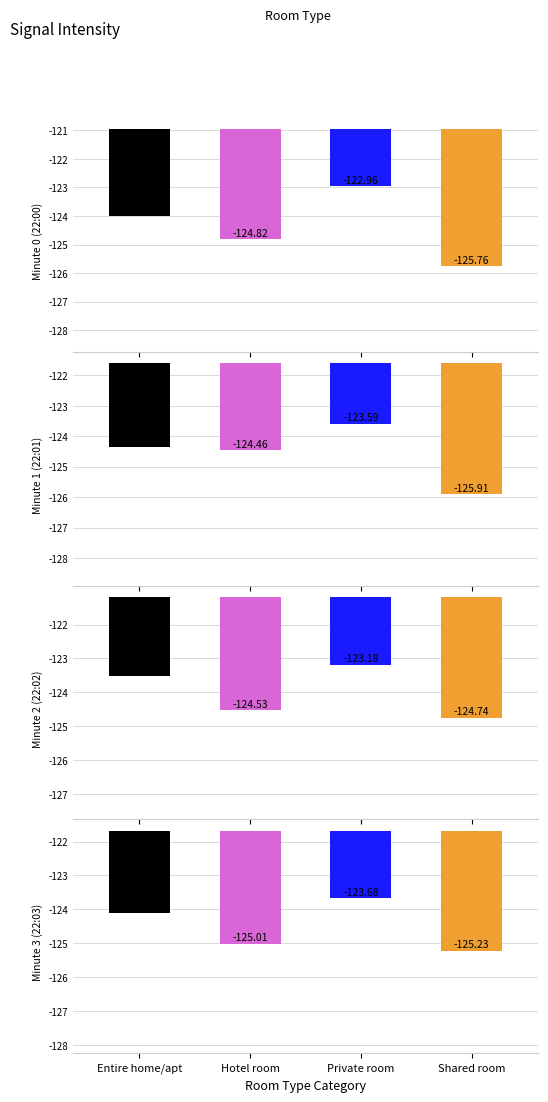

What is the minimum value for Entire home/apt?

-124.5